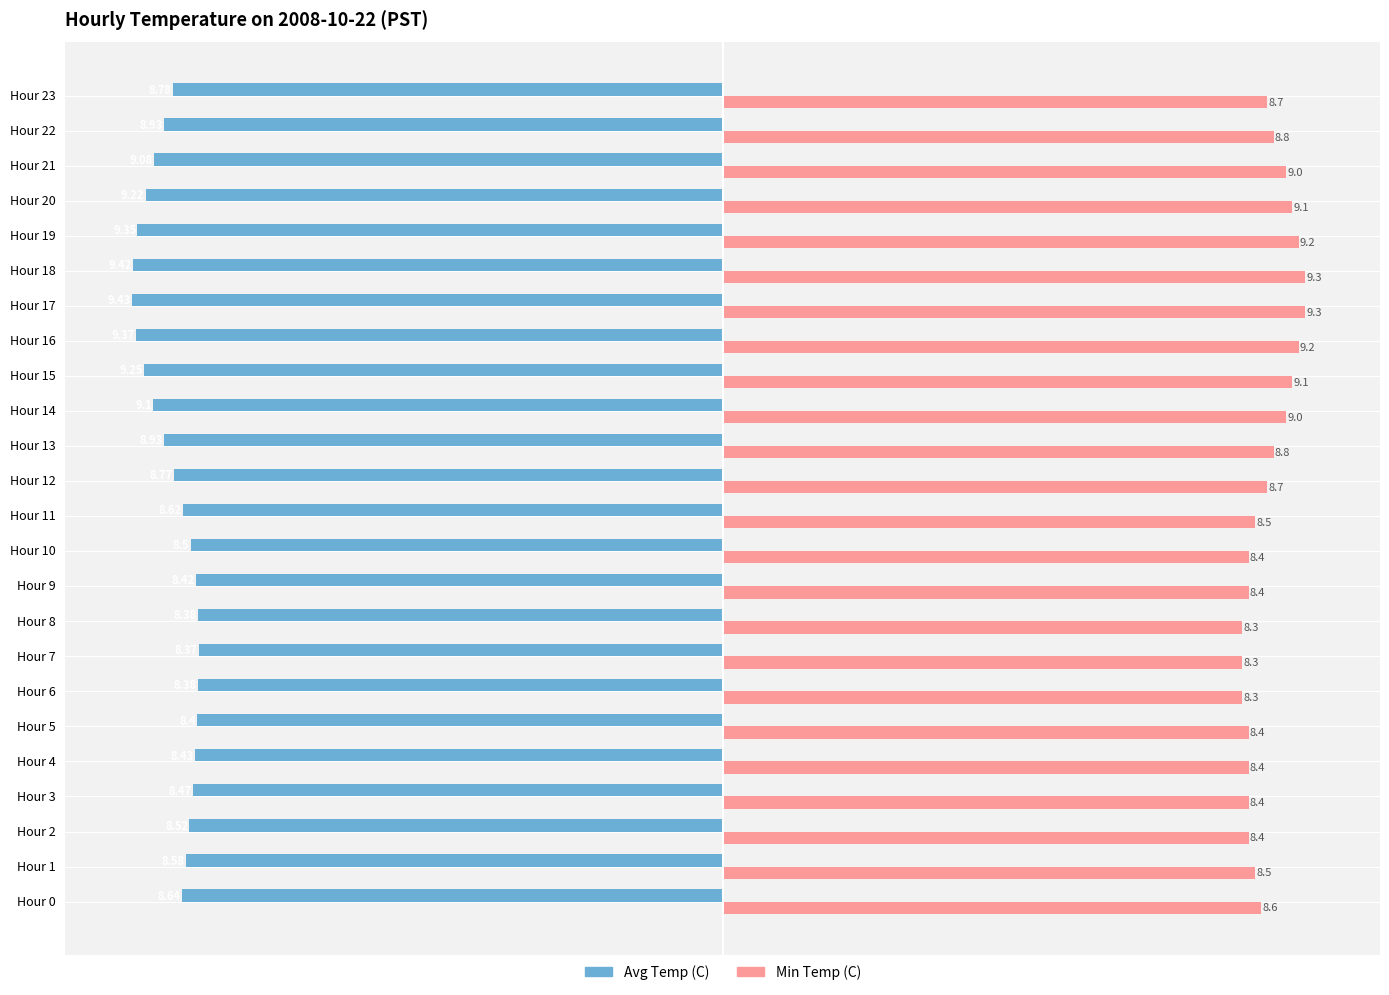

What is the average value of the Avg Temp (C) series?

-8.8